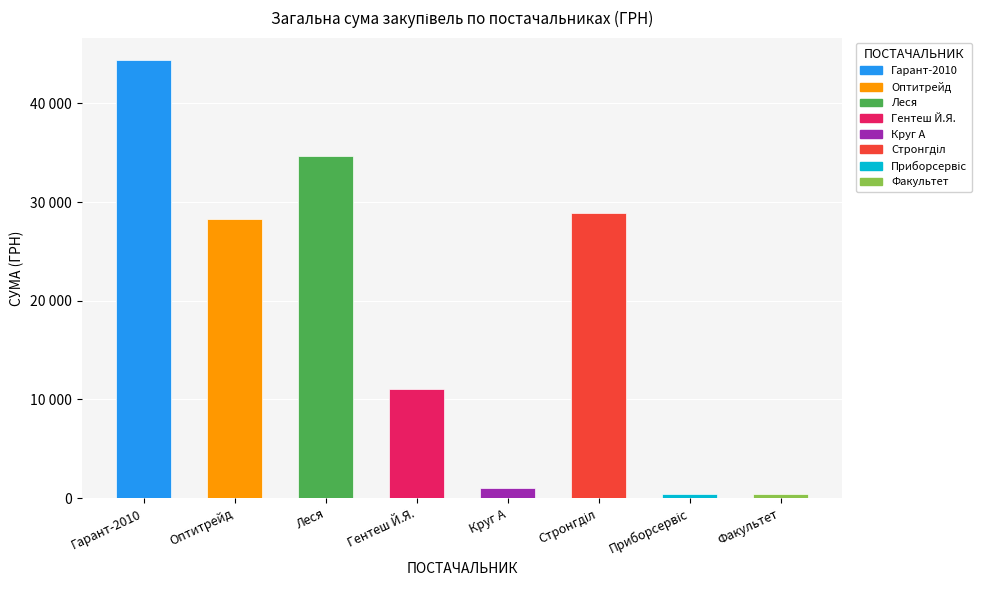

Which label corresponds to the largest value in the chart?

Гарант-2010